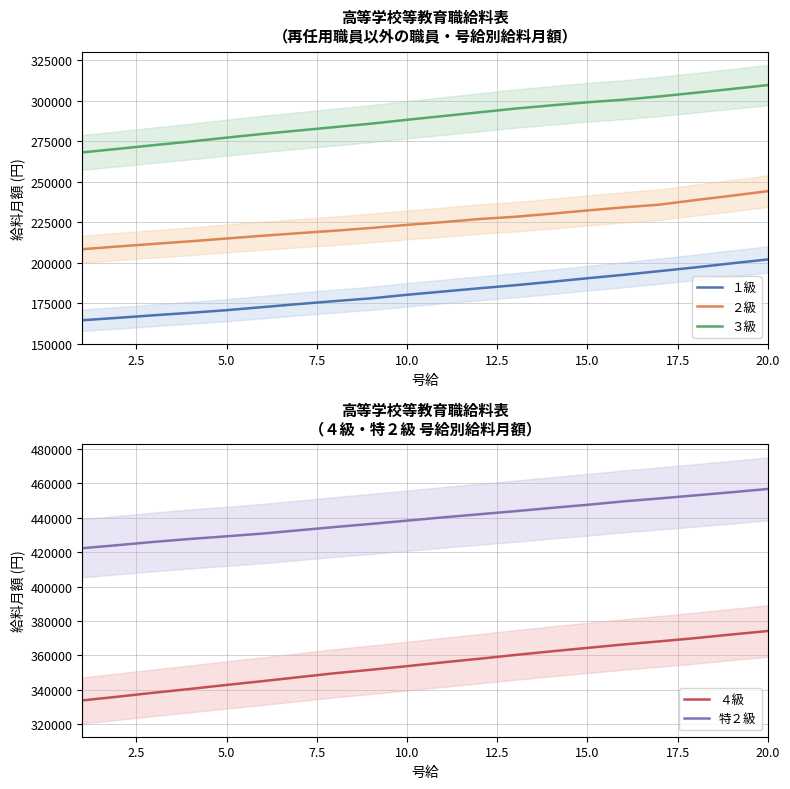

What is the average value of the ３級 series?

289060